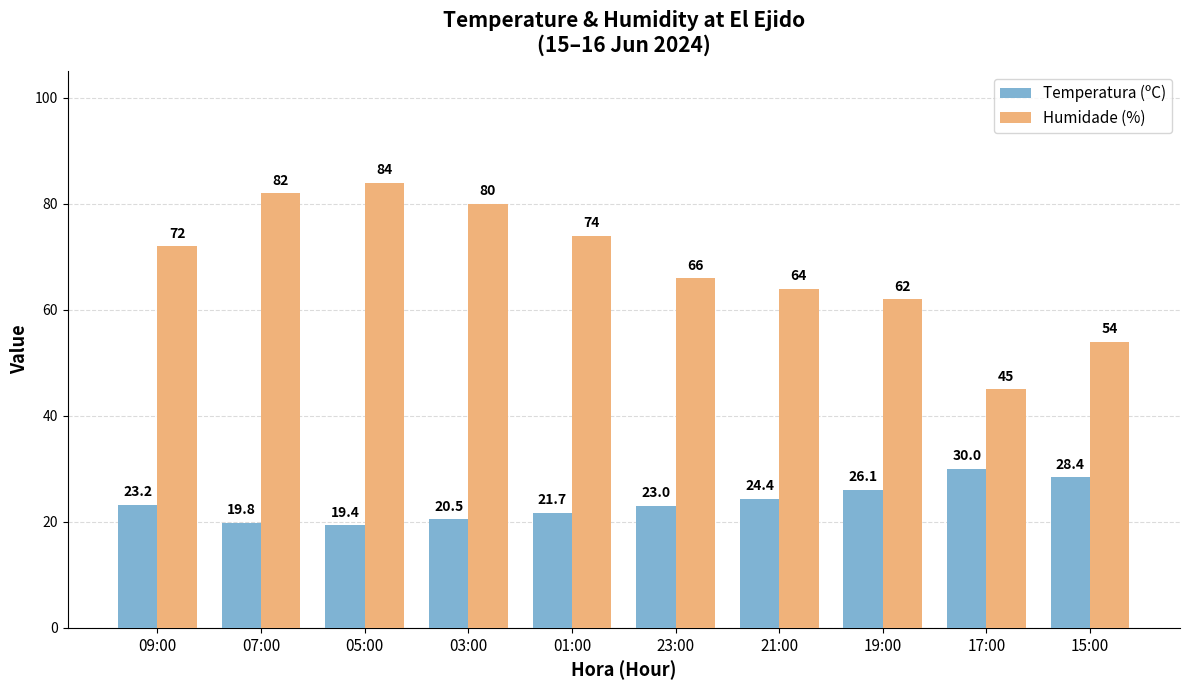

How many data points does each series have?

10